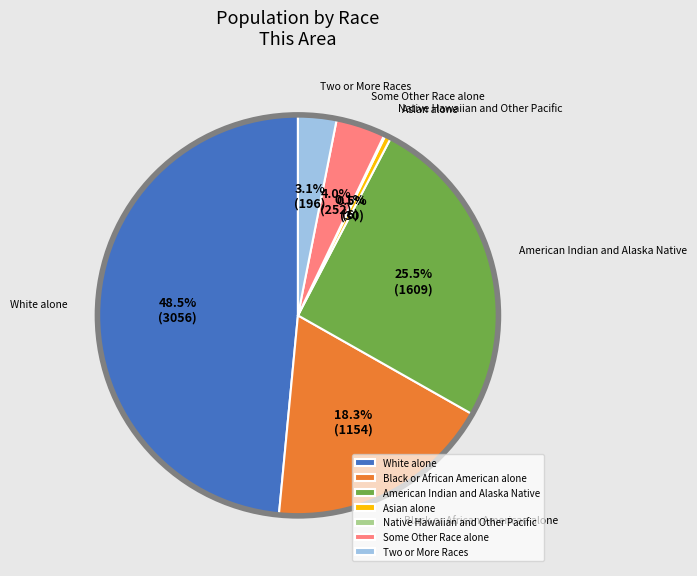

What is the largest slice in the pie chart?

White alone